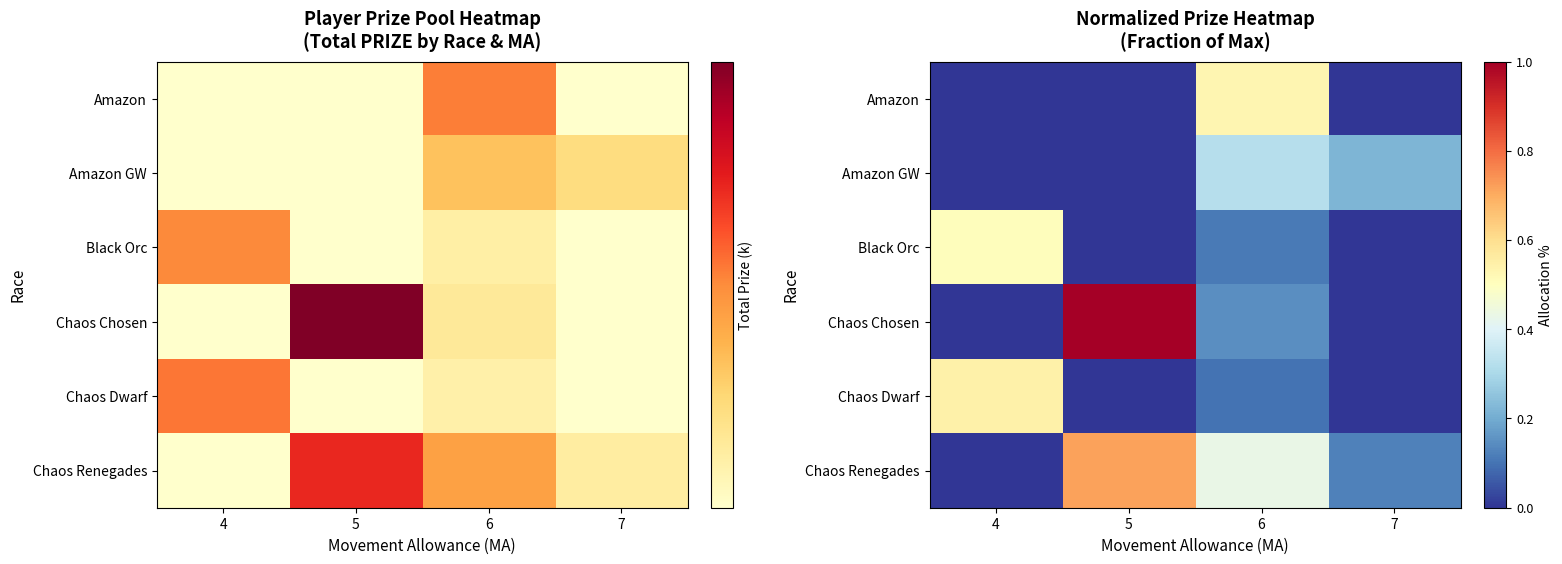

Between 6 and 4, which is larger?

6